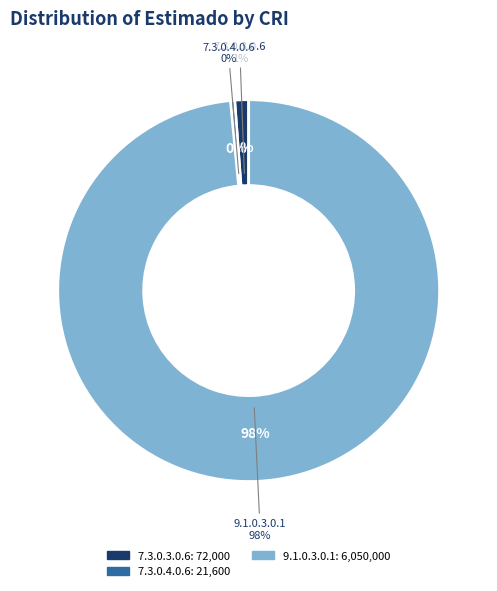

To the nearest percent, what is the combined percentage of 7.3.0.3.0.6 and 7.3.0.4.0.6?

2%